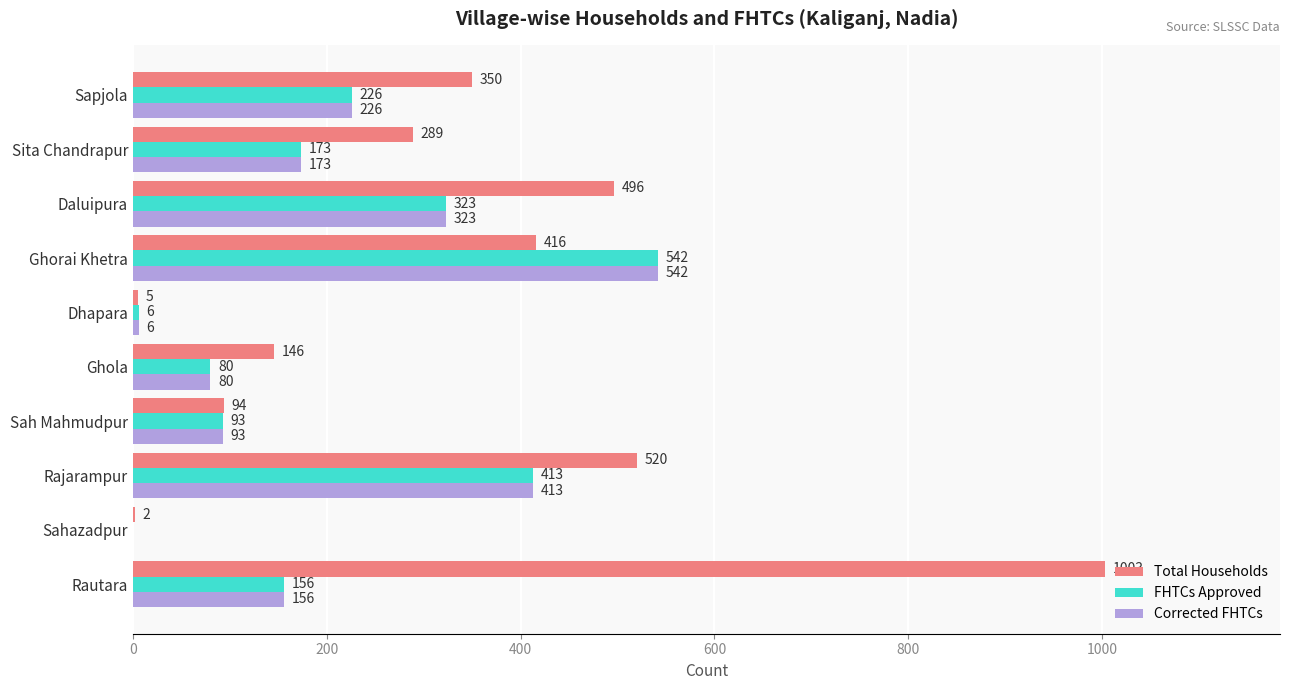

Is it true that Total Households equals 94 at Sah Mahmudpur?

True